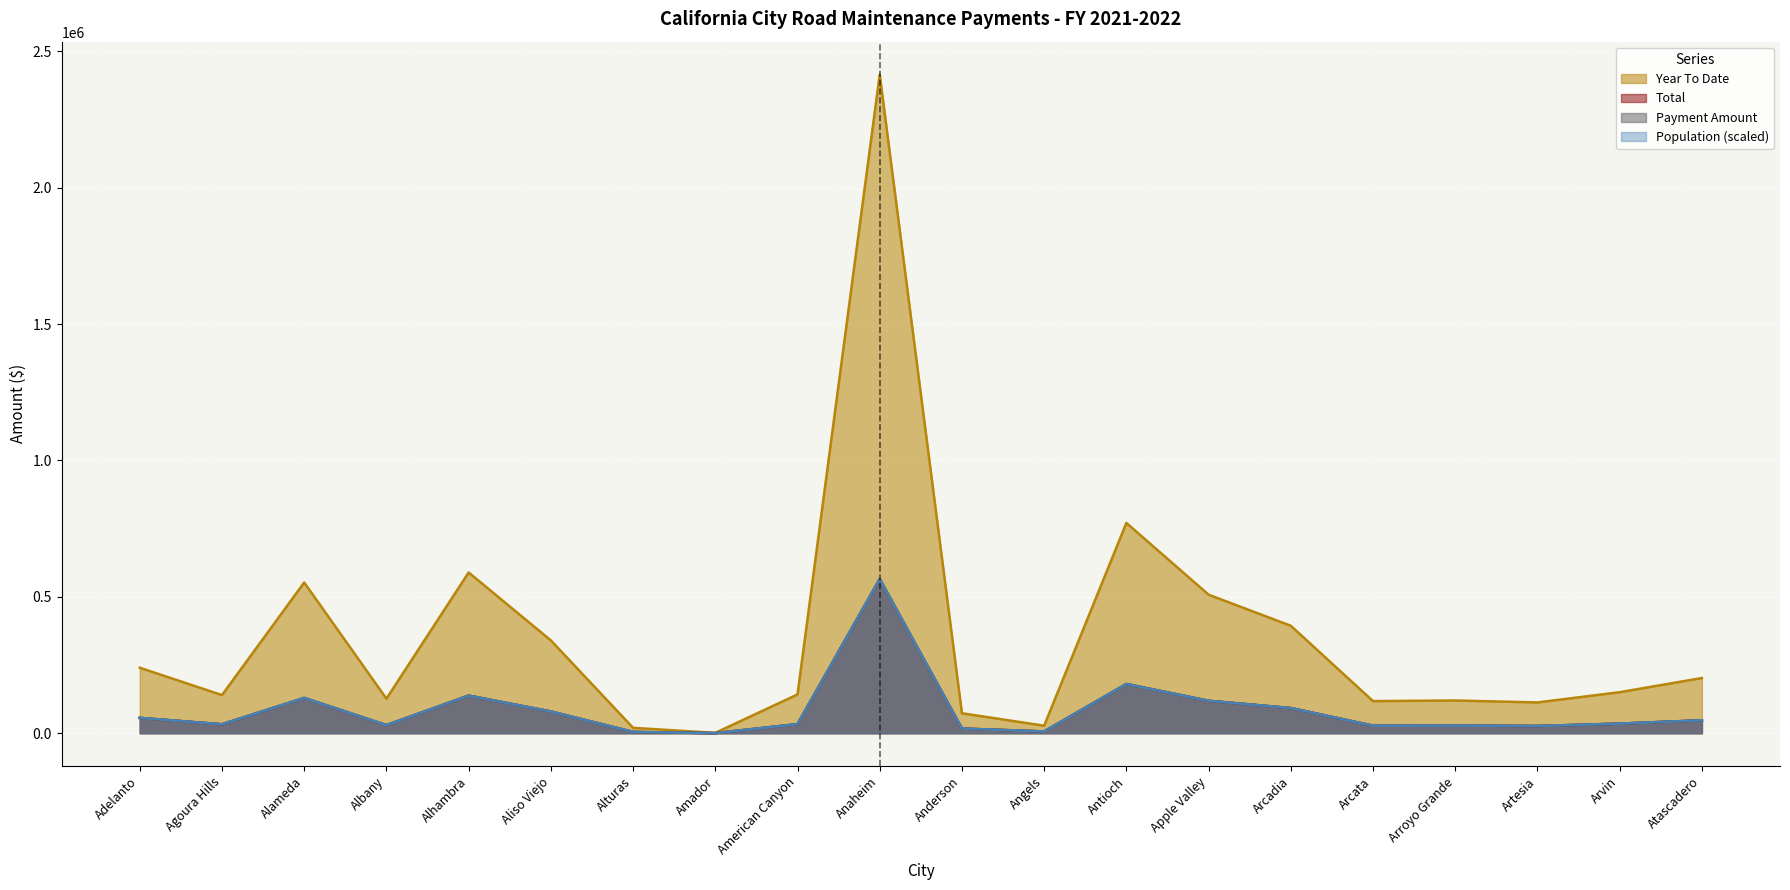

At which category is the sum across all series the highest?

Anaheim